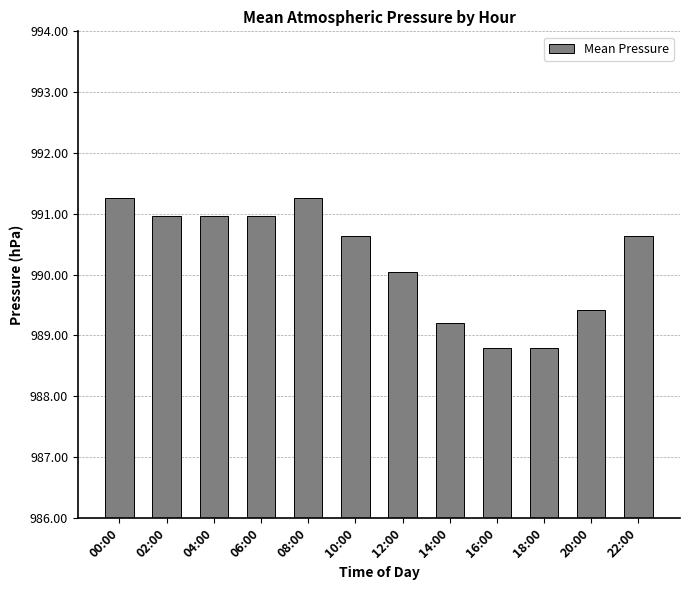

What position from the left is 20:00?

11